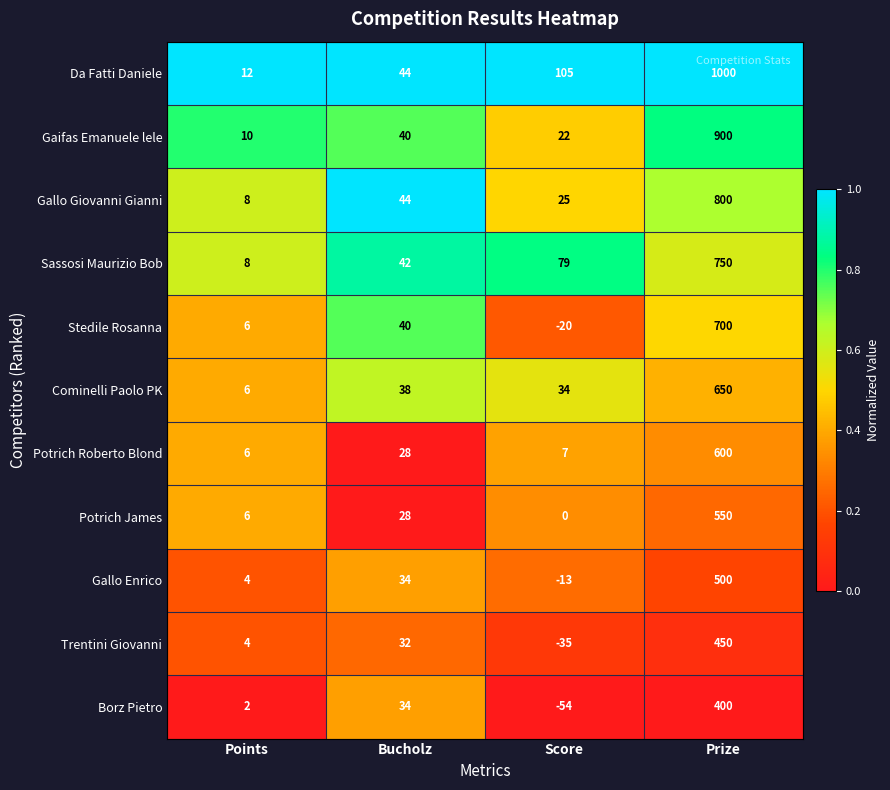

At which category does the chart reach its minimum across all series?

Score